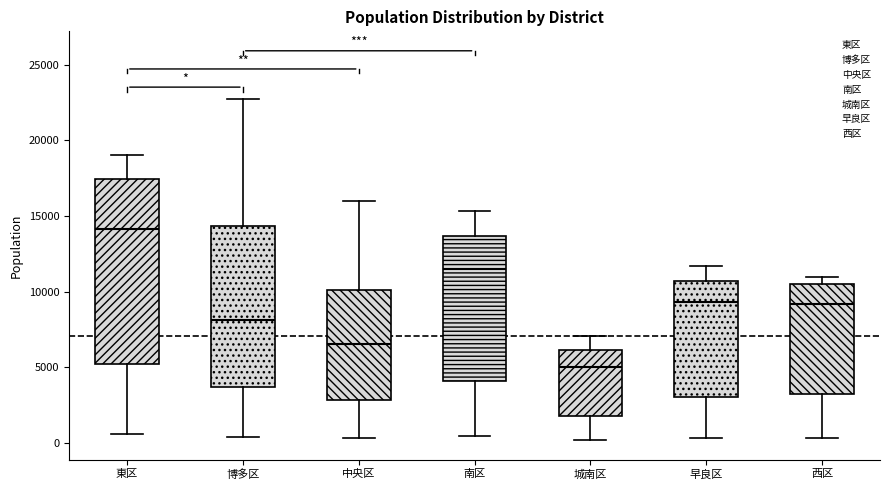

Where does the upper whisker of the box for 中央区 end on the y-axis? The values are not printed on the chart, so give them approximately, as read against the axis.

16000